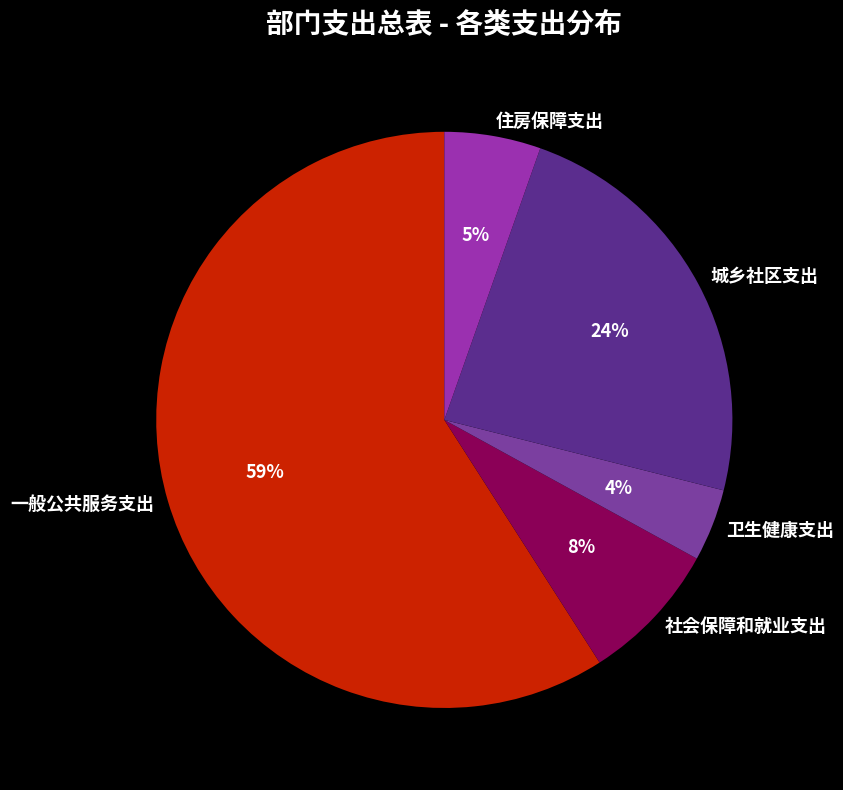

True or false: 卫生健康支出 accounts for 4% of the total.

True